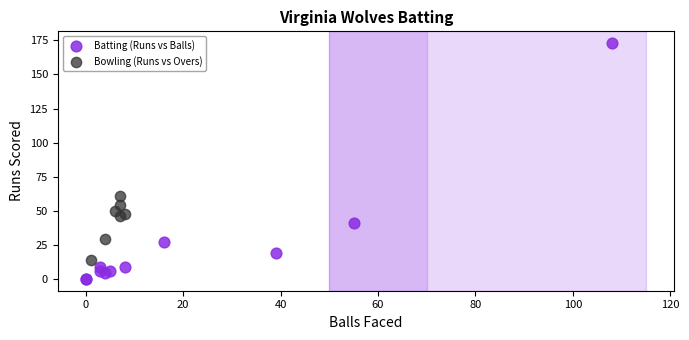

Which series contains the lowest Y value?

Batting (Runs vs Balls)